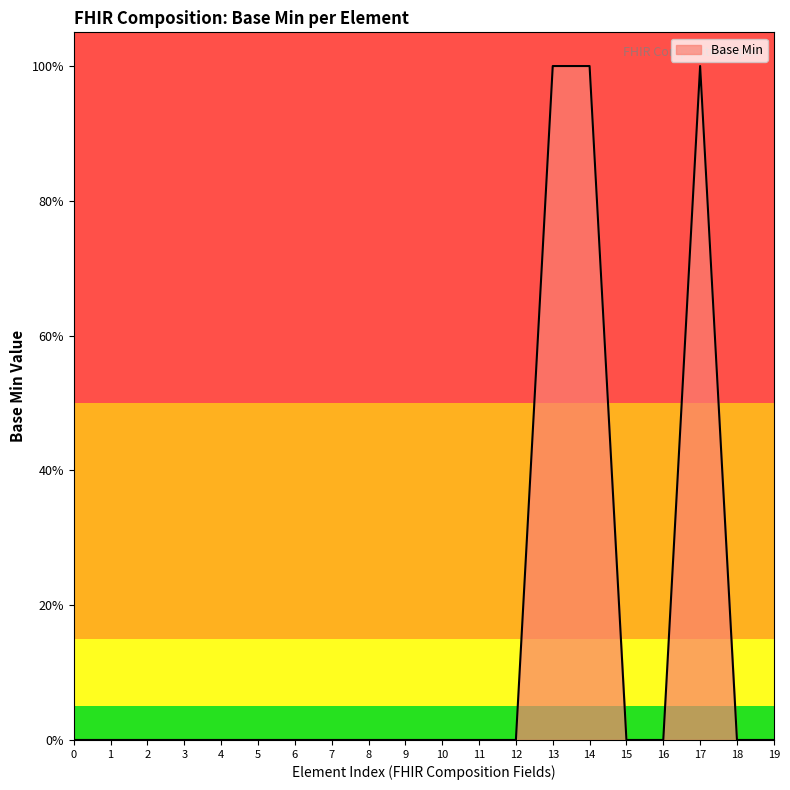

Does the chart have visible grid lines?

No